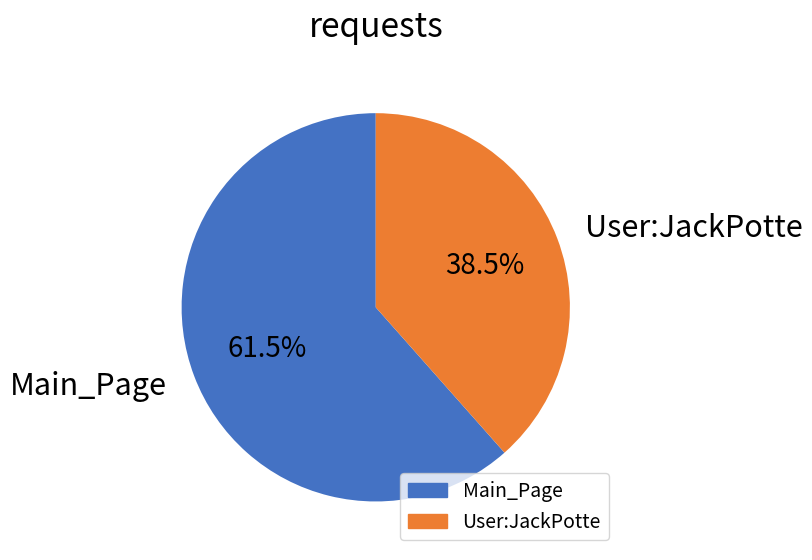

Is there a majority slice in this chart?

Yes